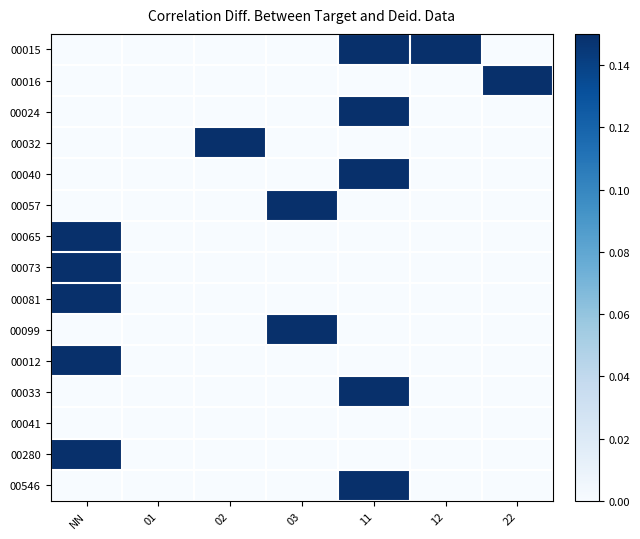

List the series in order of their peak value, highest first.

00015, 00016, 00024, 00032, 00040, 00057, 00065, 00073, 00081, 00099, 00012, 00033, 00280, 00546, 00041